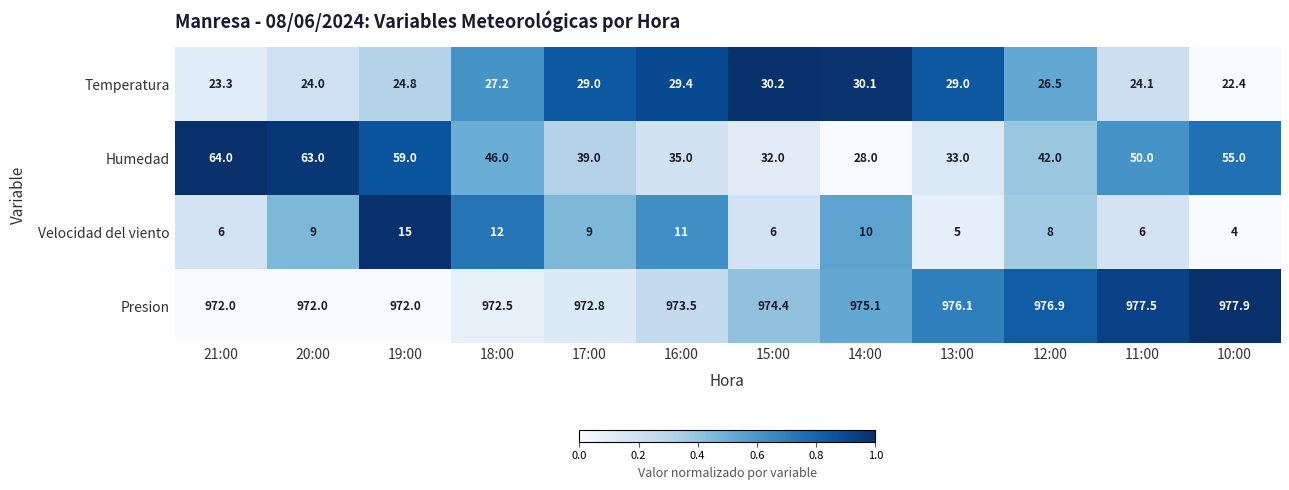

What is the highest value of the Velocidad del viento series?

15.0